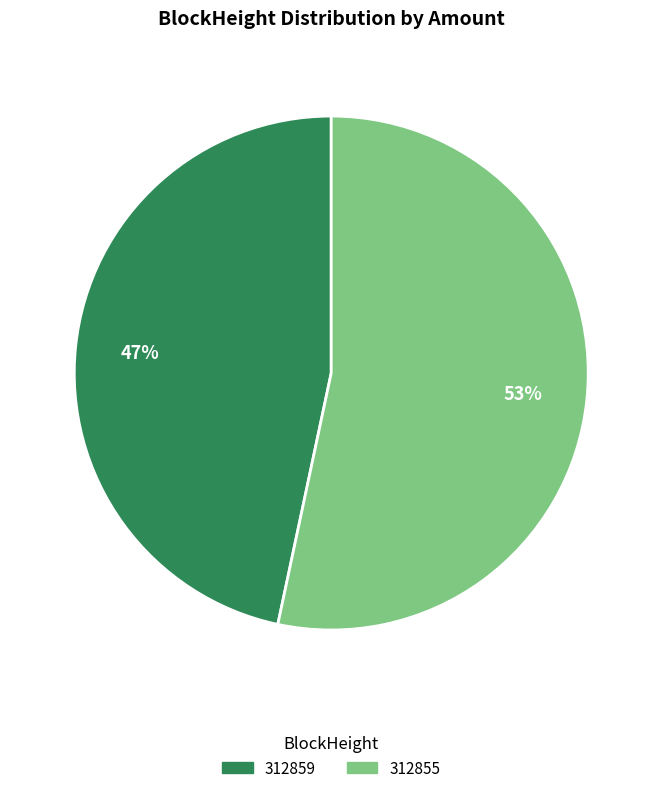

Which has a higher value, 312855 or 312859?

312855